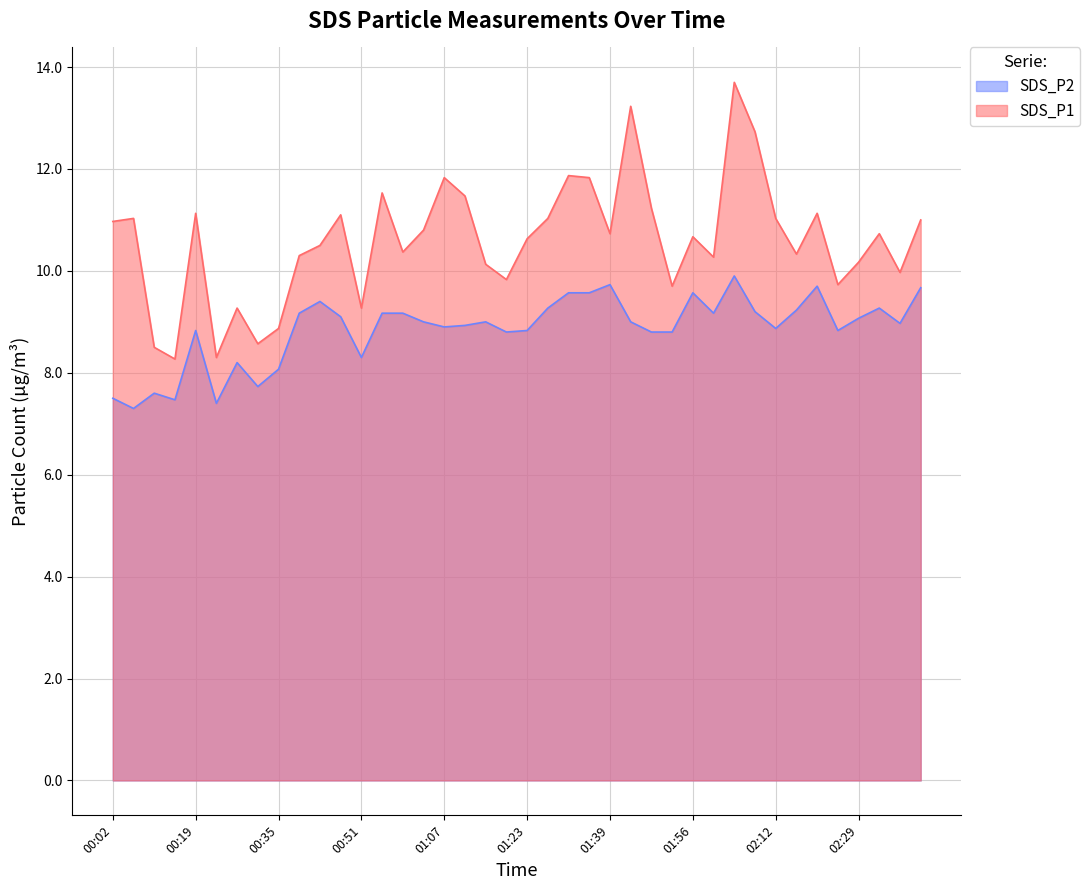

What is the spread (max minus min) of values at 01:23?

1.8